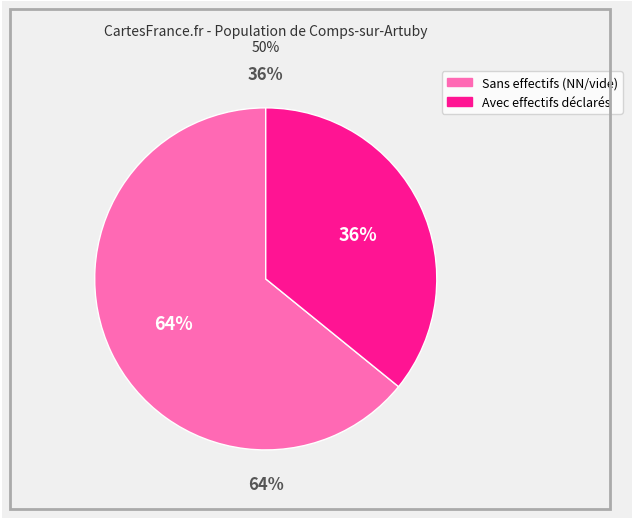

Is it true that 03 is 21% of the pie?

False